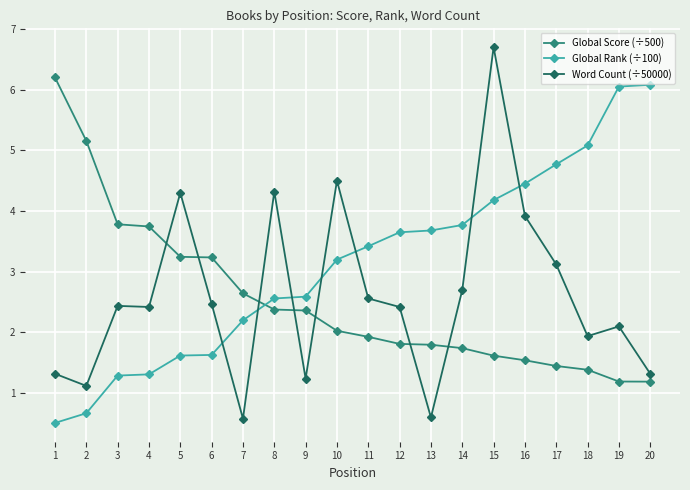

What is the difference between the Word Count (÷50000) values at 5 and 3?

1.9